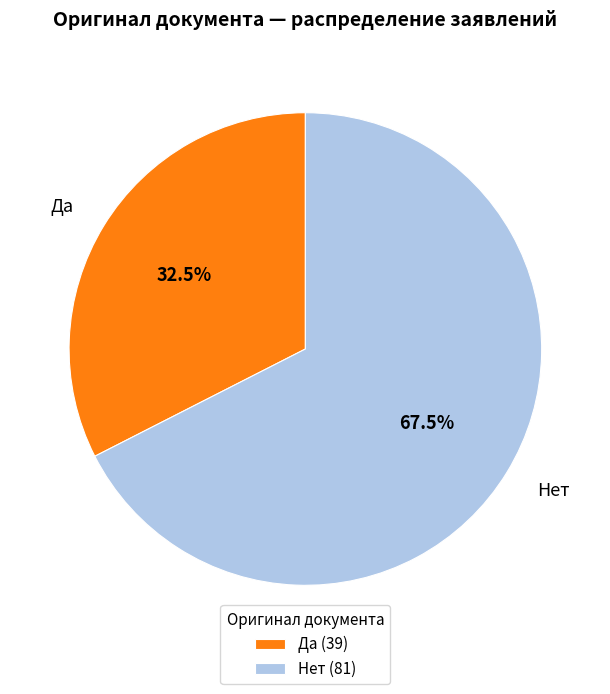

Combined, do Нет and Да account for over 50%?

Yes